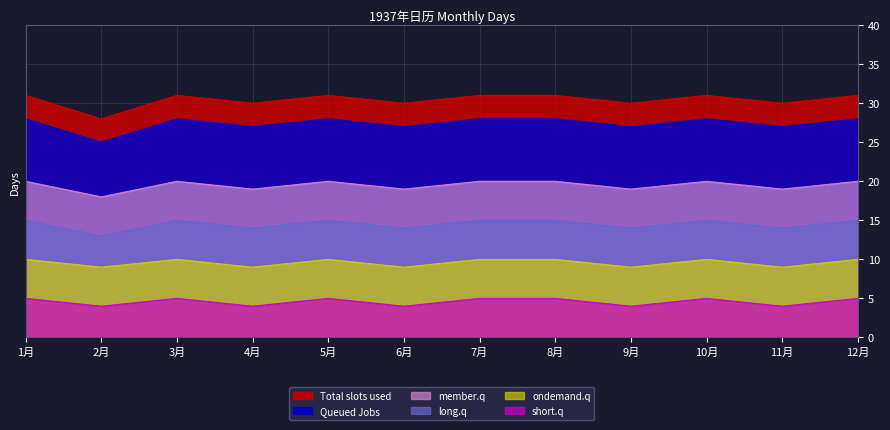

At which category does member.q reach its first local valley?

2月